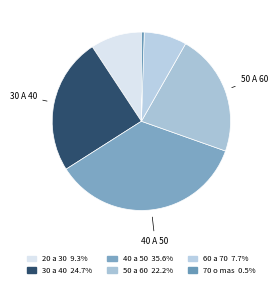

What portion of the pie excludes 50 a 60?

77.8%